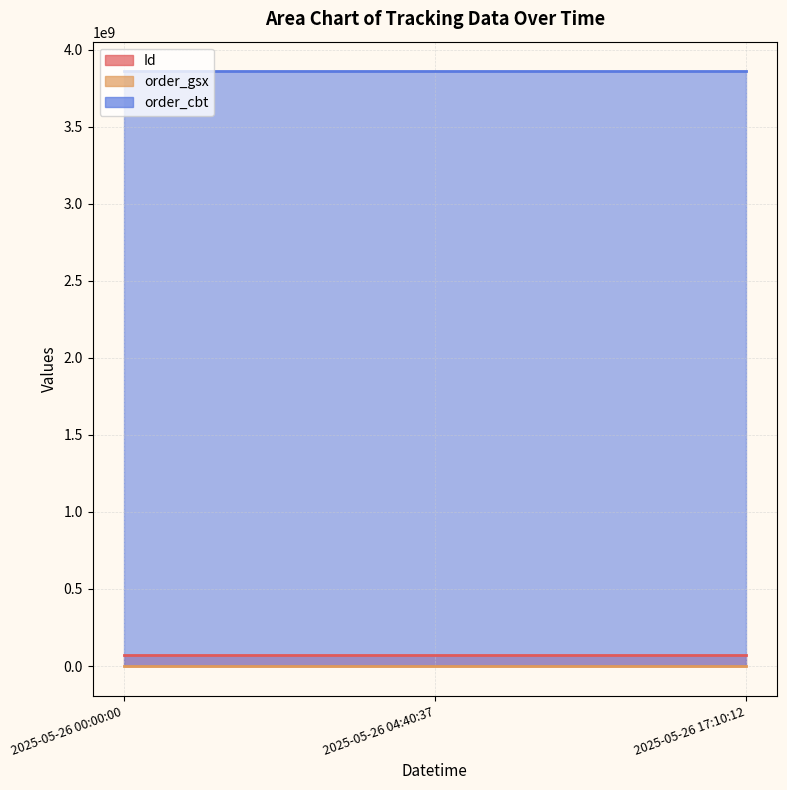

Where is Id nearest to the value 69855894?

2025-05-26 00:00:00